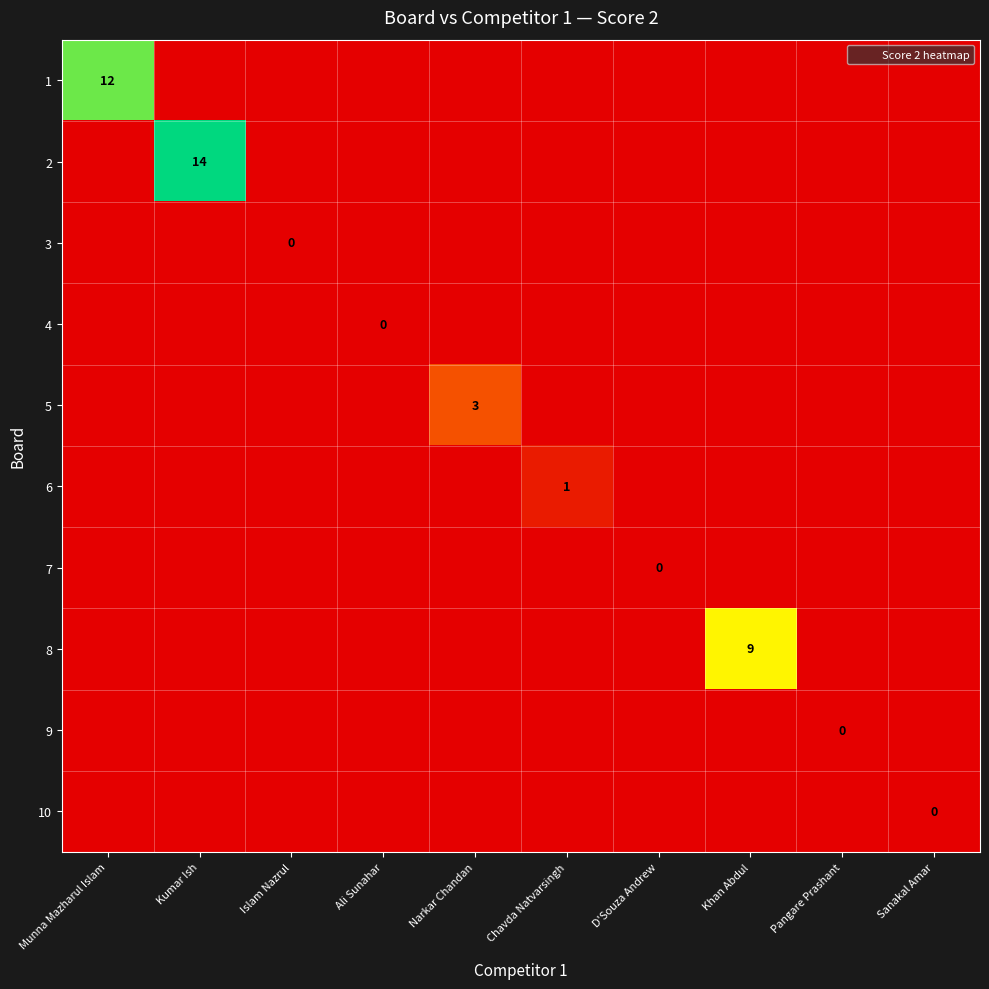

Is the value of 10 at D'Souza Andrew greater than the value of 2 at Sanakal Amar?

No